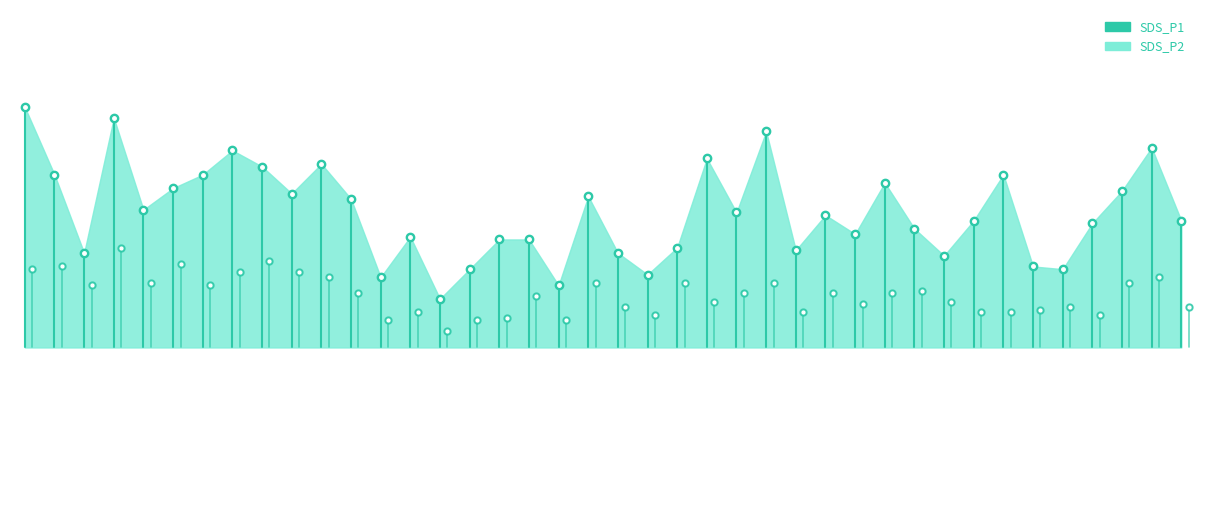

What is the average value of the SDS_P1 series?

10.5